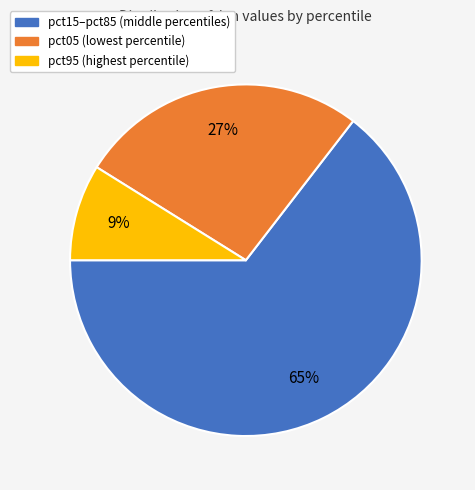

To the nearest percent, what is the average slice percentage?

33%